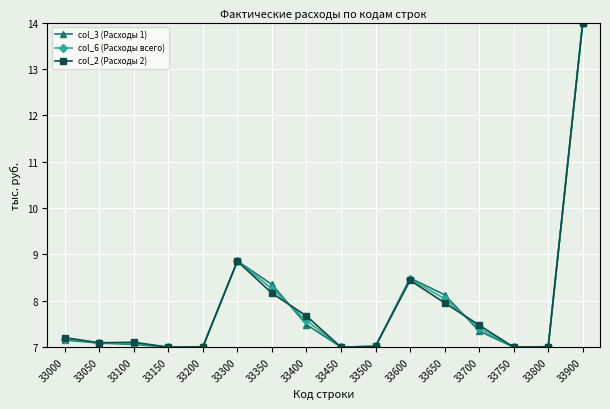

What is the sum of the col_2 (Расходы 2) values at 33900 and 33700?

21.5